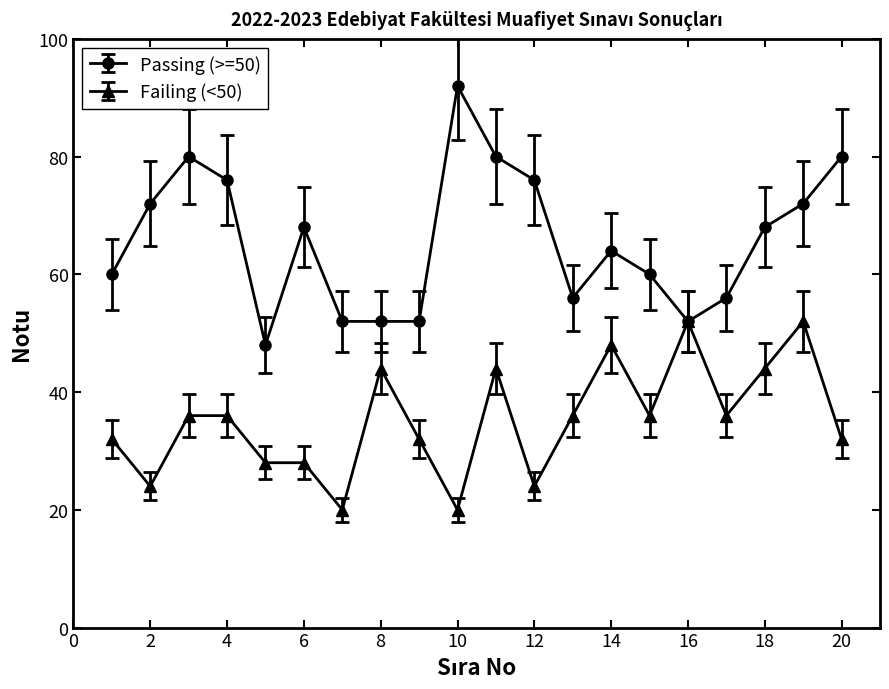

Reading left to right, list all the values displayed in this chart.

Passing (>=50): 60	72	80	76	48	68	52	52	52	92	80	76	56	64	60	52	56	68	72	80
Failing (<50): 32	24	36	36	28	28	20	44	32	20	44	24	36	48	36	52	36	44	52	32